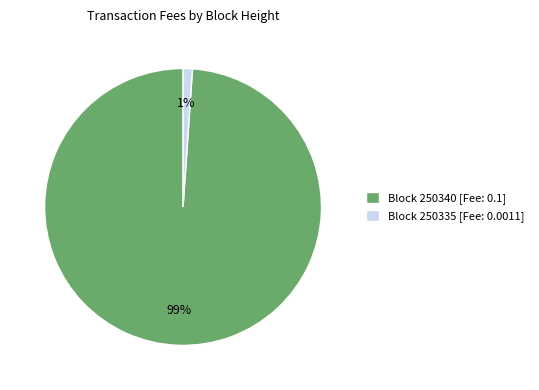

Between Block 250335 [Fee: 0.0011] and Block 250340 [Fee: 0.1], which is larger?

Block 250340 [Fee: 0.1]